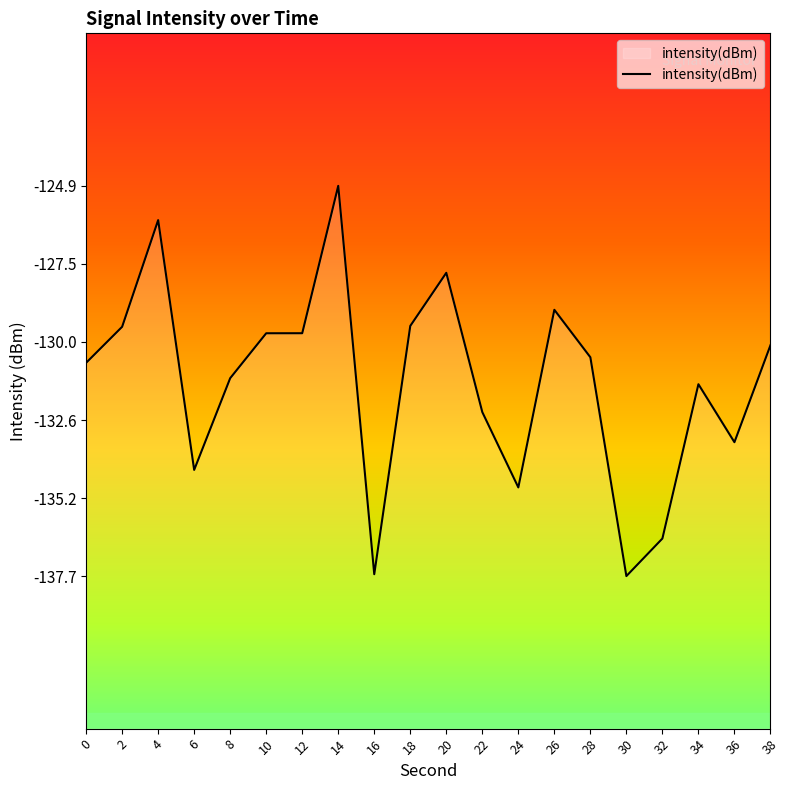

What is the approximate value at 2?

-129.5